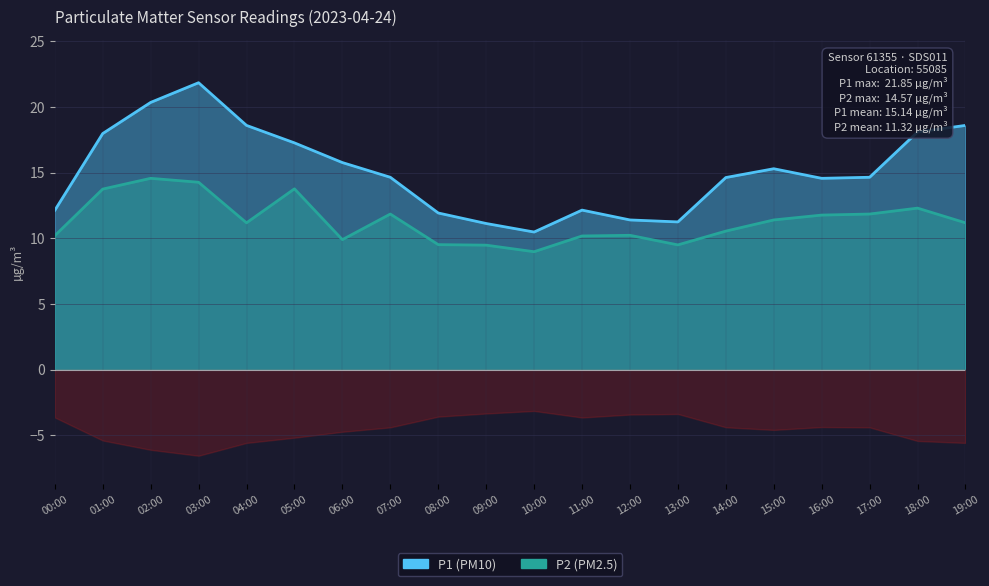

True or false: P2 and P1 cross at least once.

False